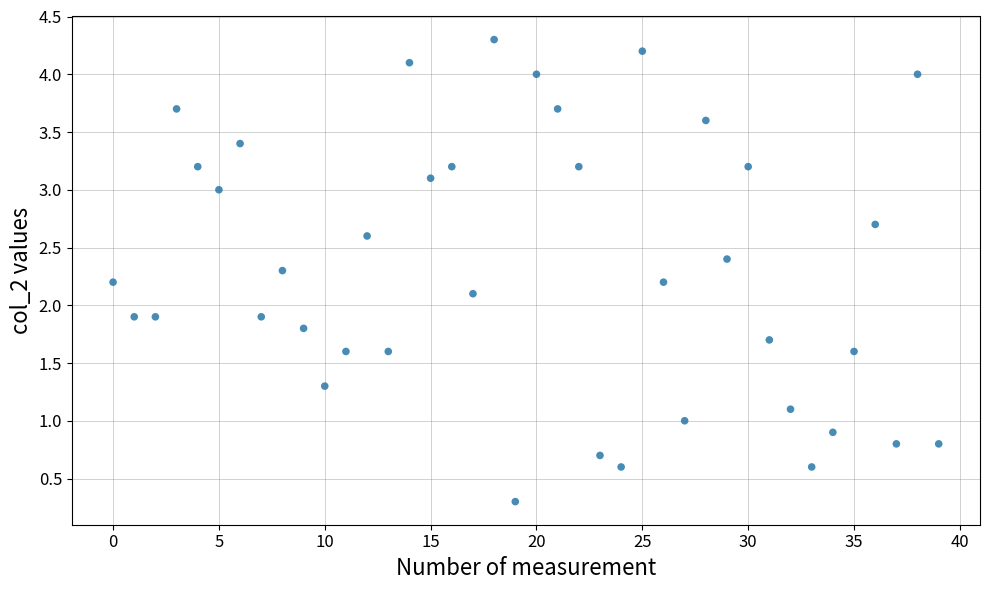

What is the range of Y values (max minus min)?

4.0